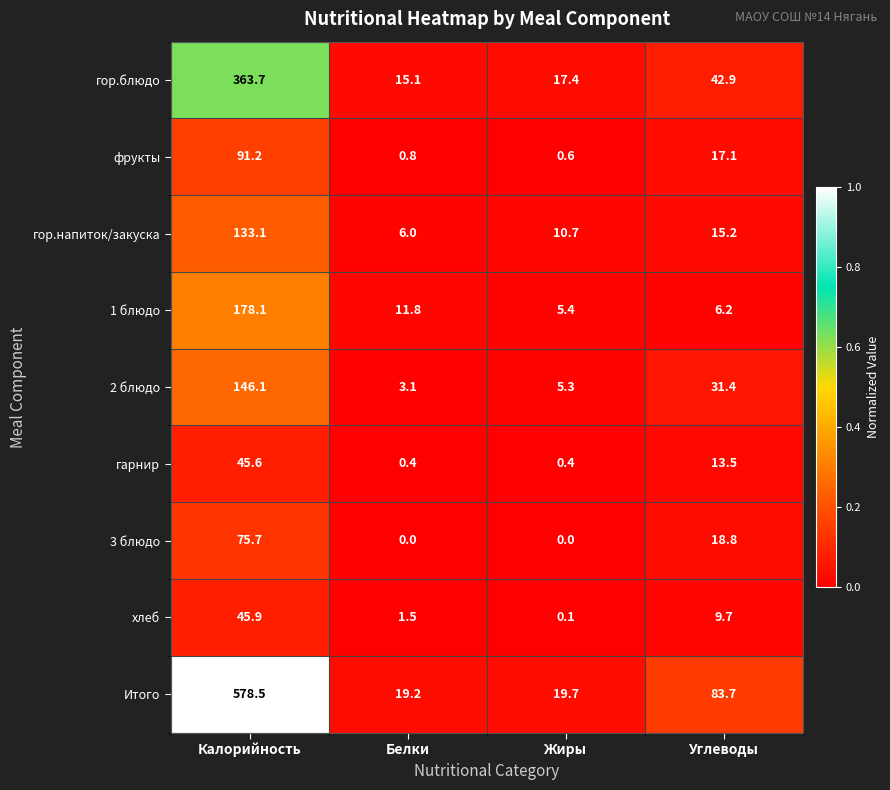

At which category is the sum across all series the highest?

Калорийность